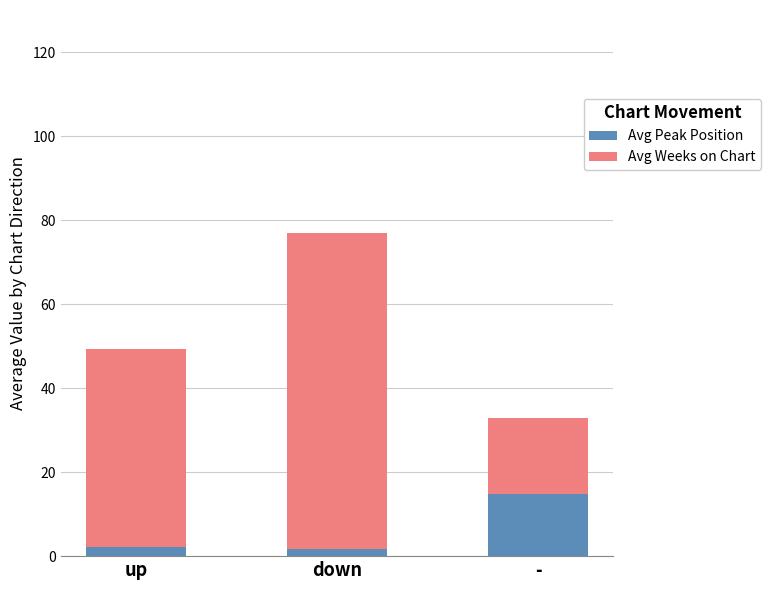

The Avg Peak Position series shows 26.2 at -. True or false?

False